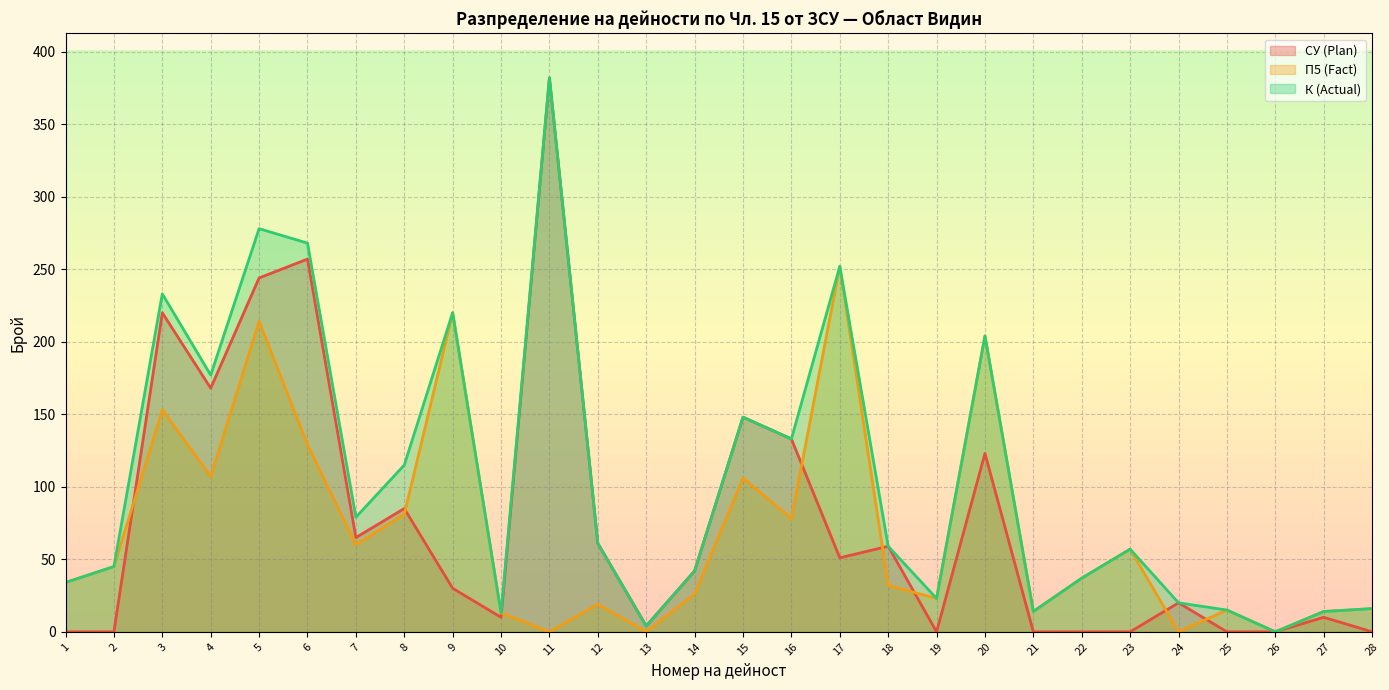

Which series has the largest total across all categories?

К (Actual)